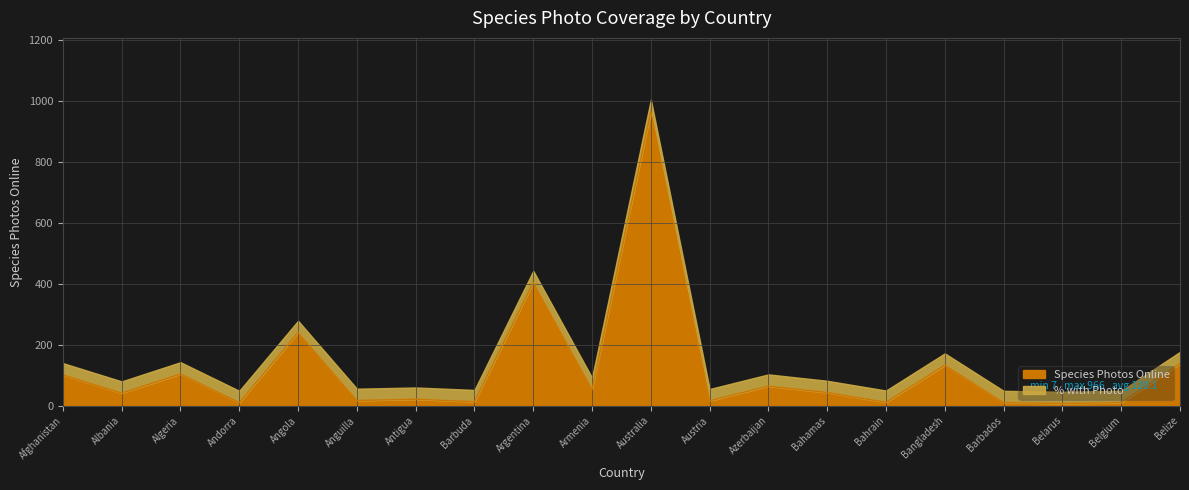

Reading left to right, extract all data points from this chart.

101	41	104	10	240	17	21	13	404	53	966	16	64	43	11	133	10	7	10	138